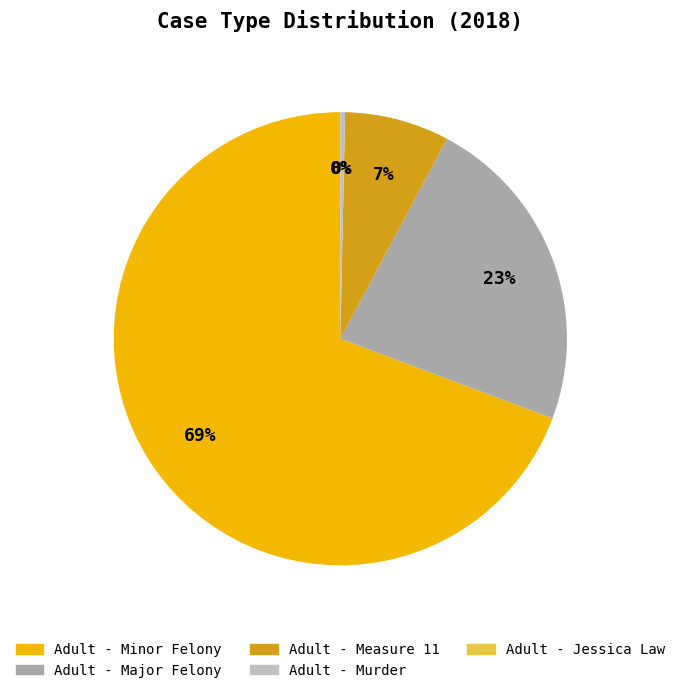

What is the ratio of the value at Adult - Minor Felony to the value at Adult - Measure 11?

9.3